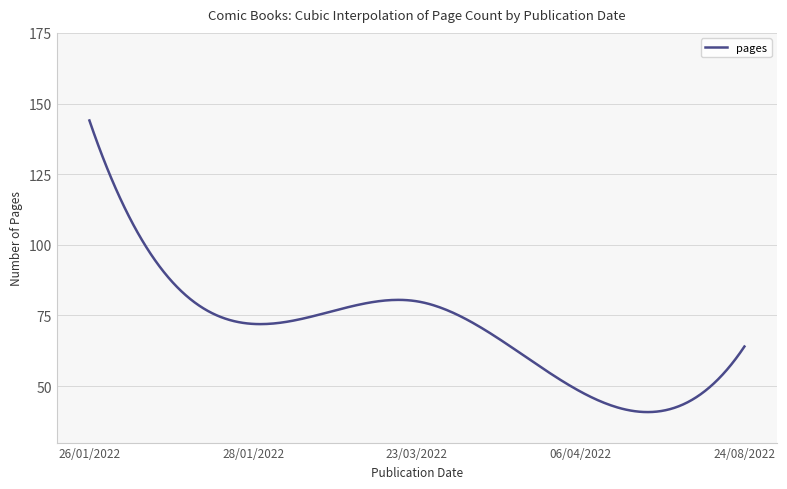

What is the difference between the maximum and minimum values?

103.2